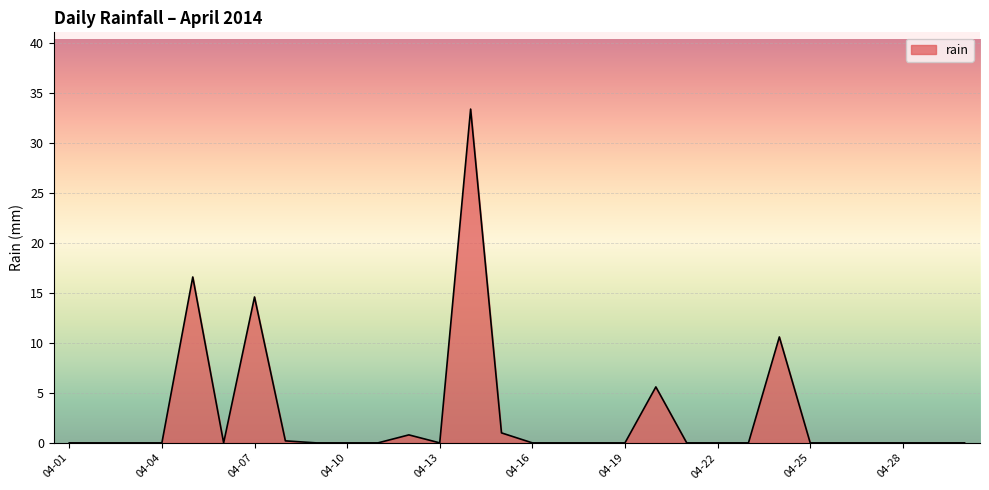

What is the difference between the maximum and minimum values?

33.4